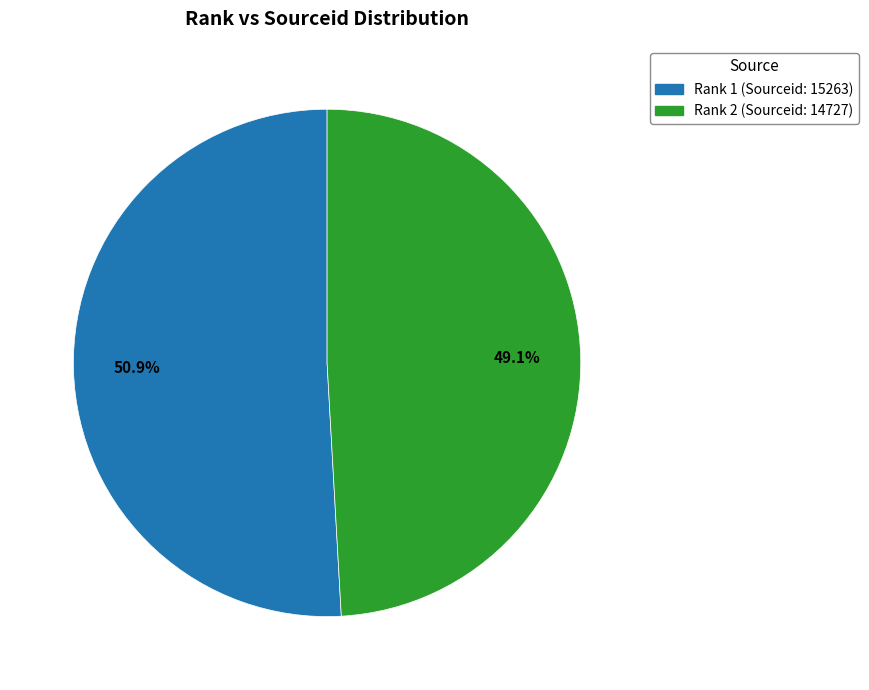

Is there a majority slice in this chart?

Yes